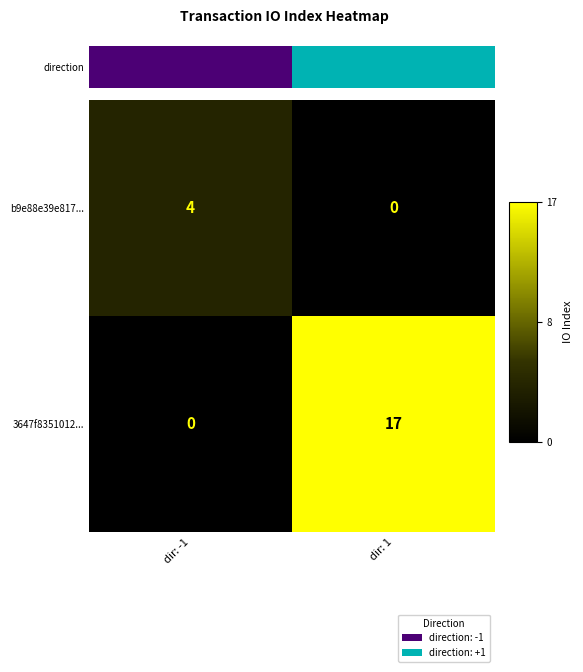

At how many categories does at least one series exceed 1?

2